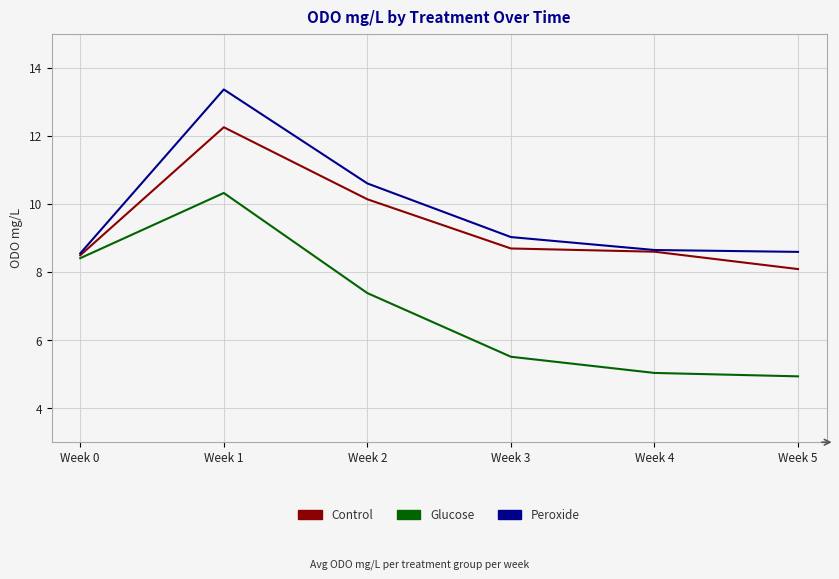

Which series changed the most between Week 0 and Week 3?

Glucose